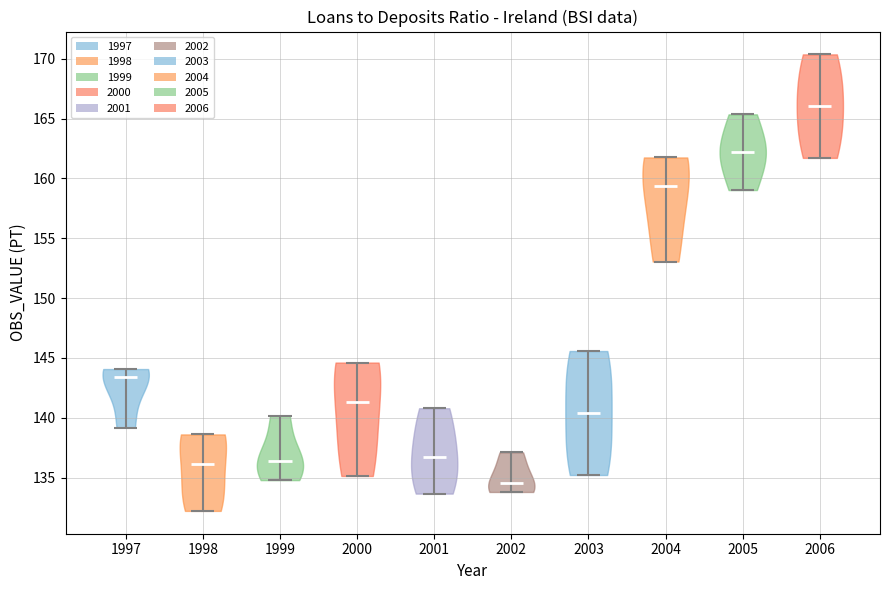

Where does the median line of the violin at x = 2002 sit on the y-axis? The values are not printed on the chart, so give them approximately, as read against the axis.

134.5